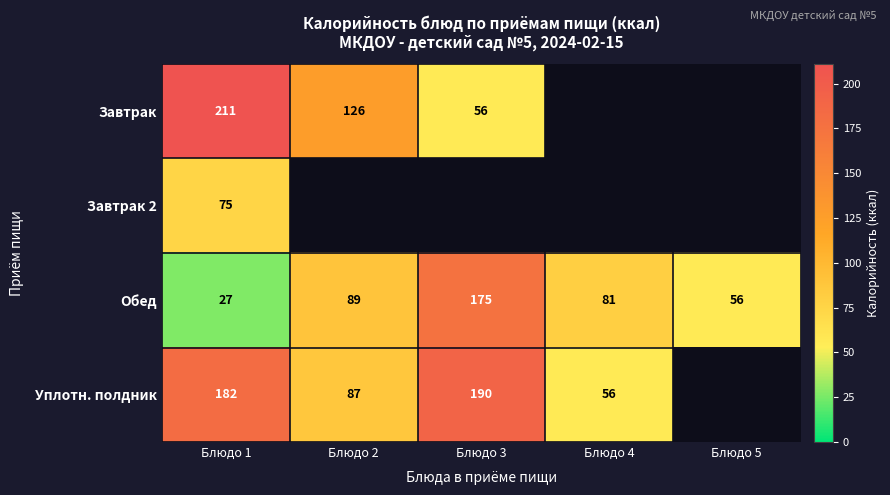

At which category is the sum across all series the highest?

Блюдо 1